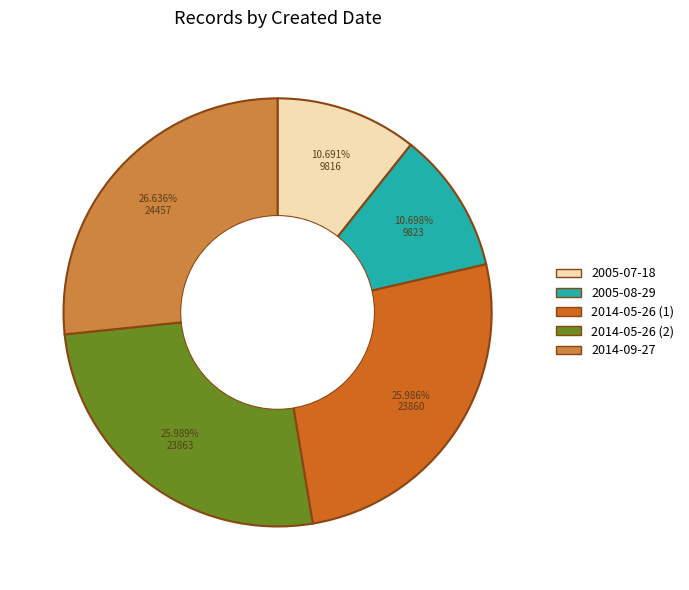

What is the ratio of the value at 2005-08-29 to the value at 2014-05-26 (2)?

0.4